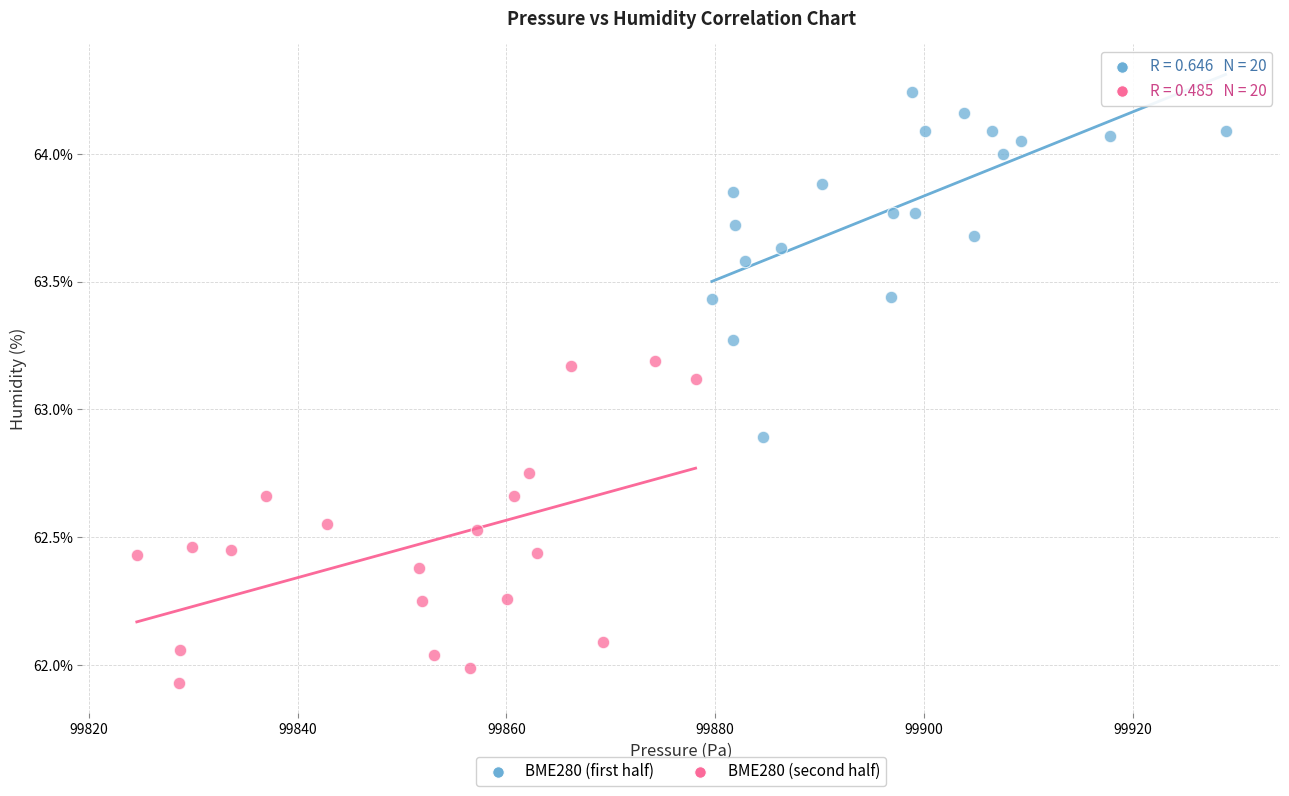

Which series contains the lowest Y value?

BME280 (second half)